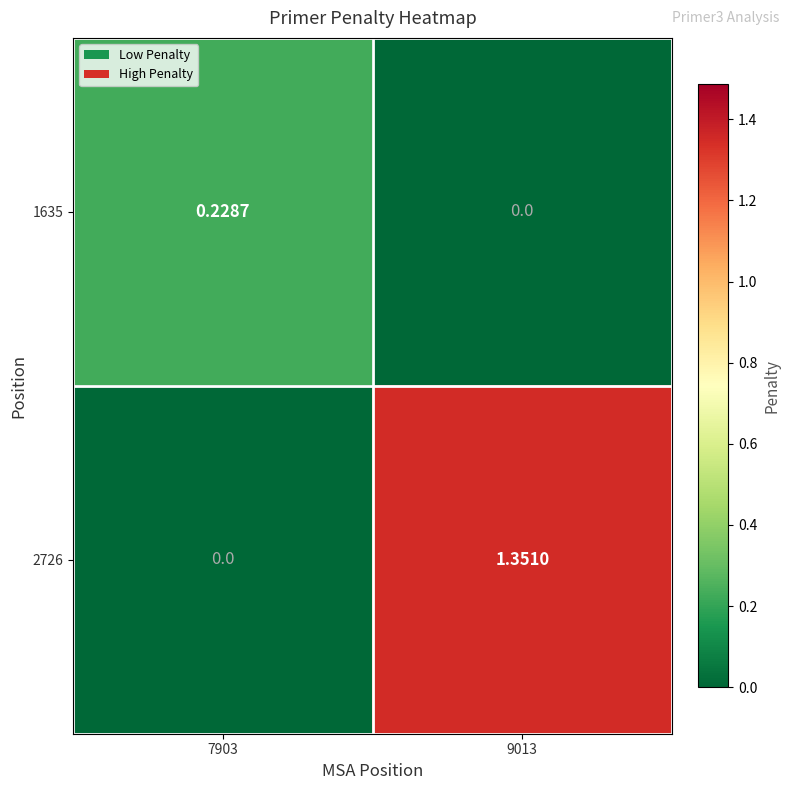

Is the value of 1635 at 7903 greater than the value of 2726 at 9013?

No